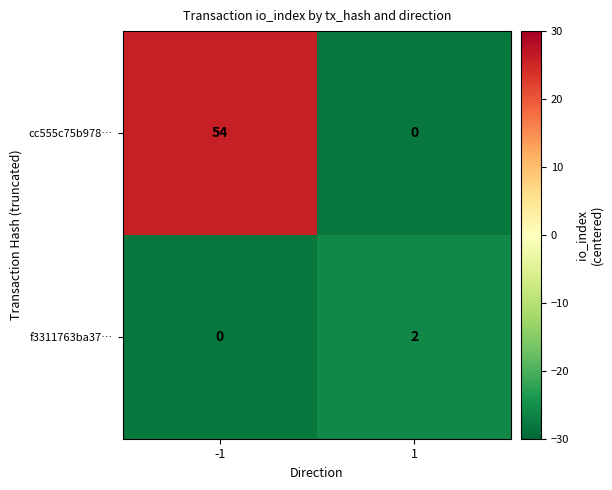

What is the difference between the highest and lowest values at 1?

2